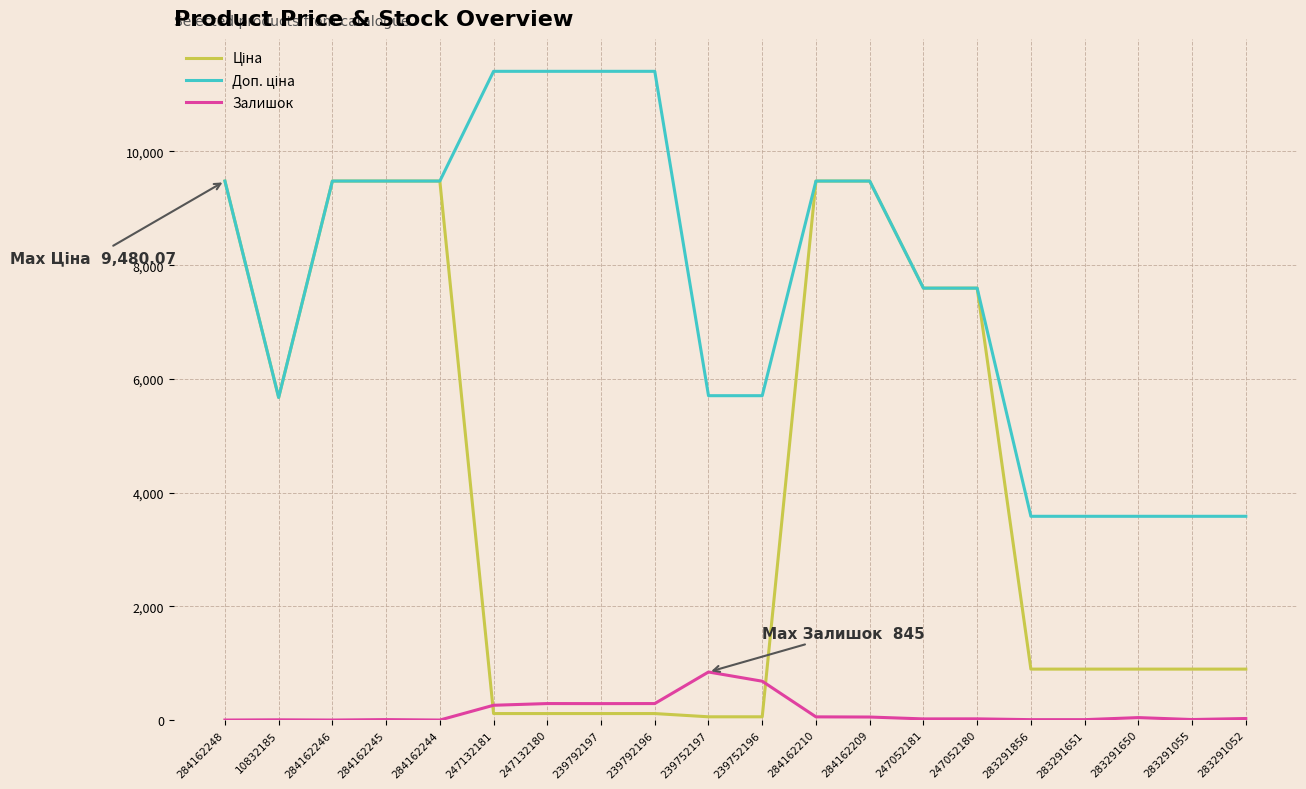

True or false: Залишок has a value of 290.0 at 239792196.

True